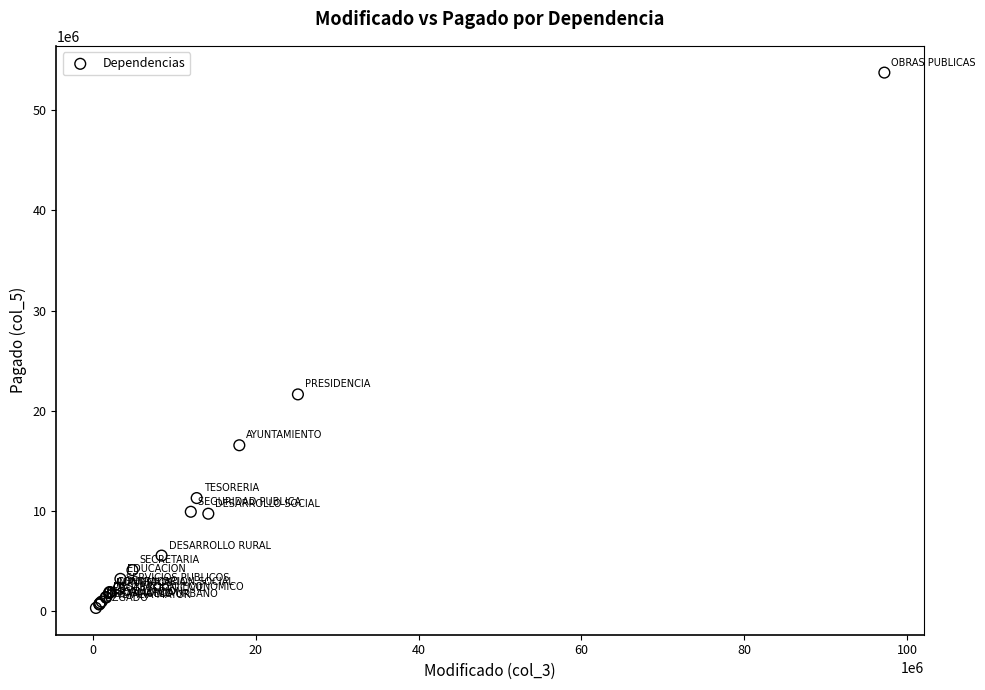

What Y value in the scatter plot is closest to 27040175?

21643466.9